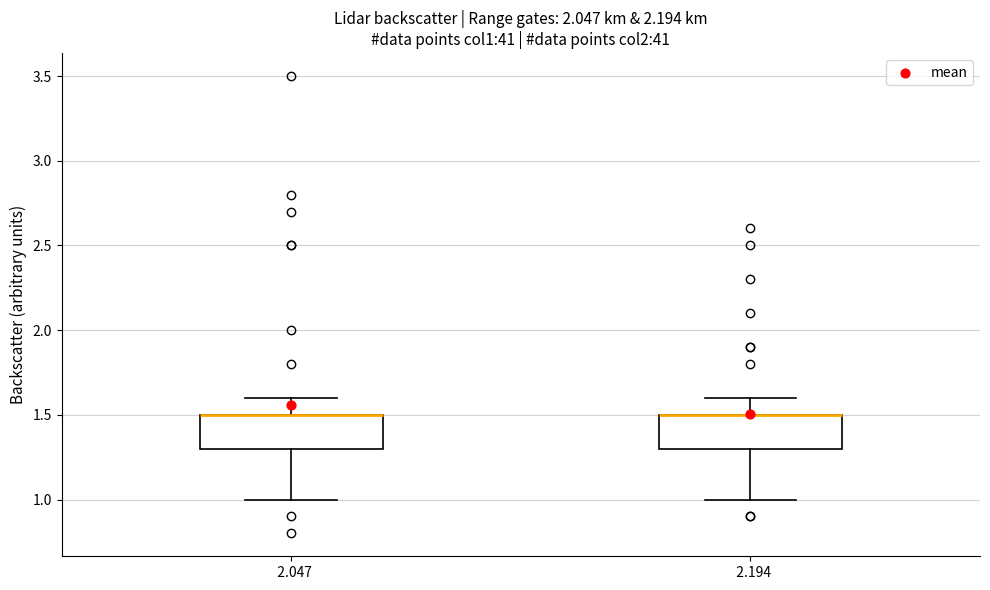

Where is the upper edge of the box at x = 2.194 on the y-axis? The values are not printed on the chart, so give them approximately, as read against the axis.

1.5